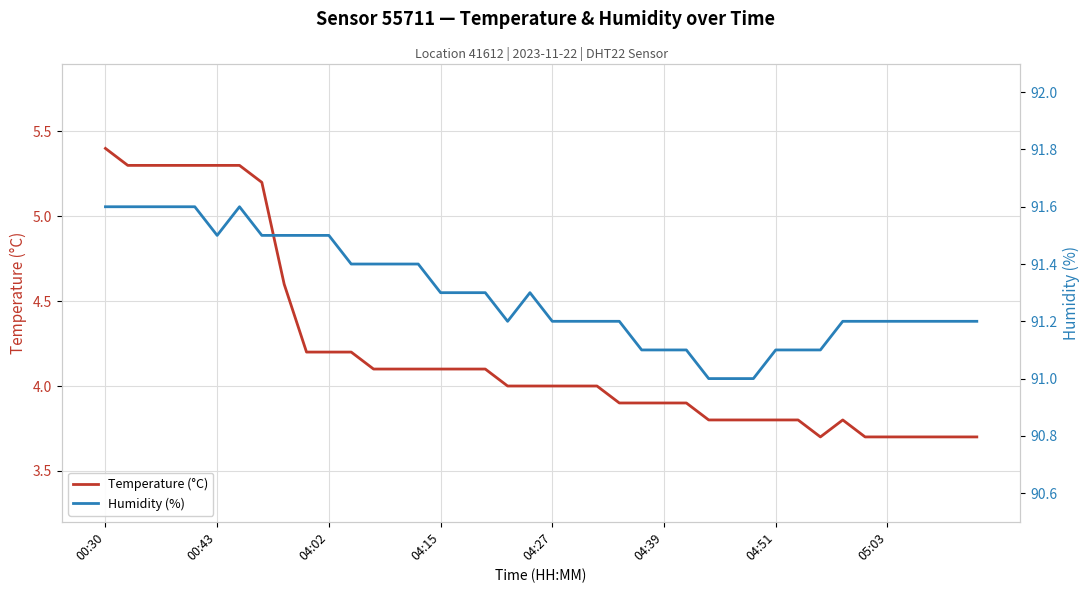

True or false: Temperature (°C) and Humidity (%) intersect in this chart.

False